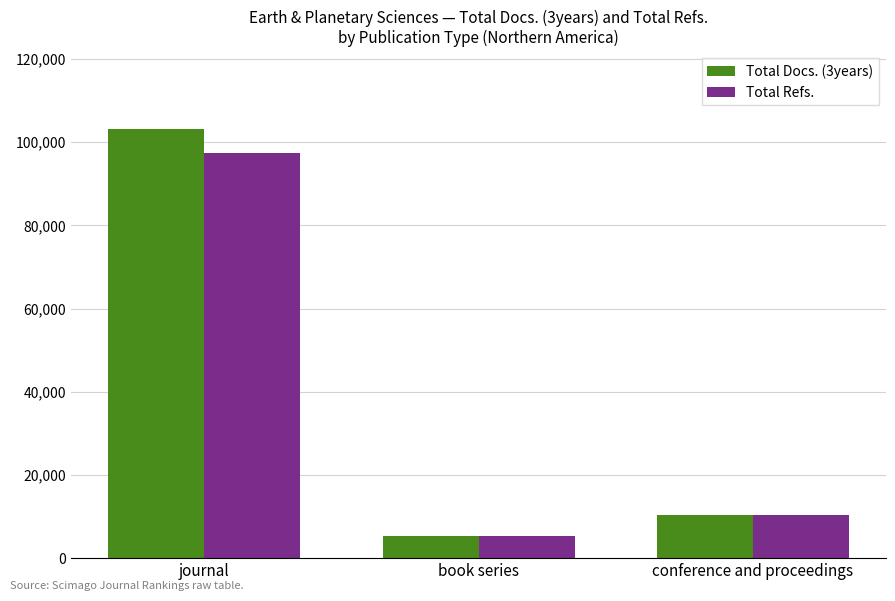

What is the label of the 3rd bar from the right?

journal